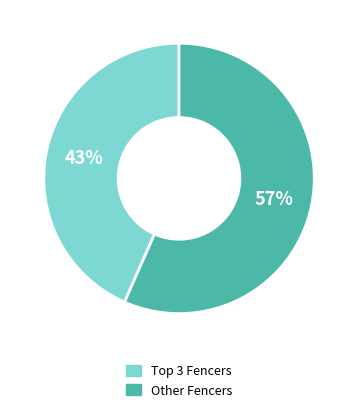

Is there a majority slice in this chart?

Yes